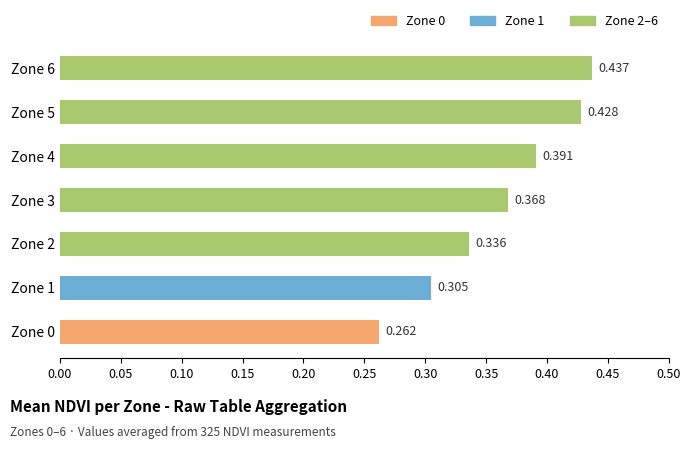

What is the difference between the maximum and minimum values?

0.2